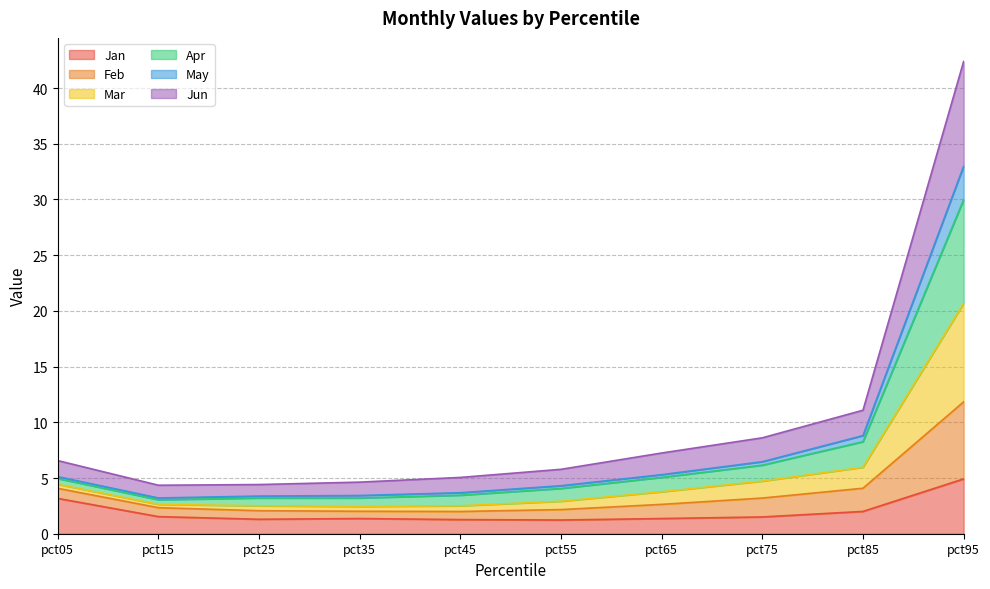

True or false: Feb and May intersect in this chart.

False